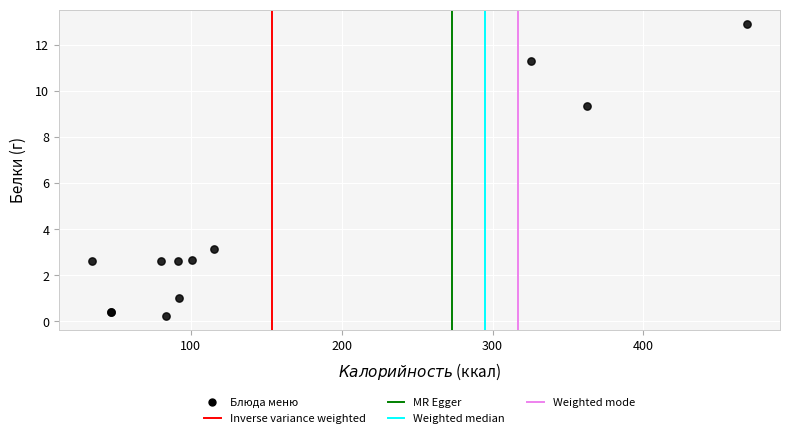

What Y value in the scatter plot is closest to 6?

3.1